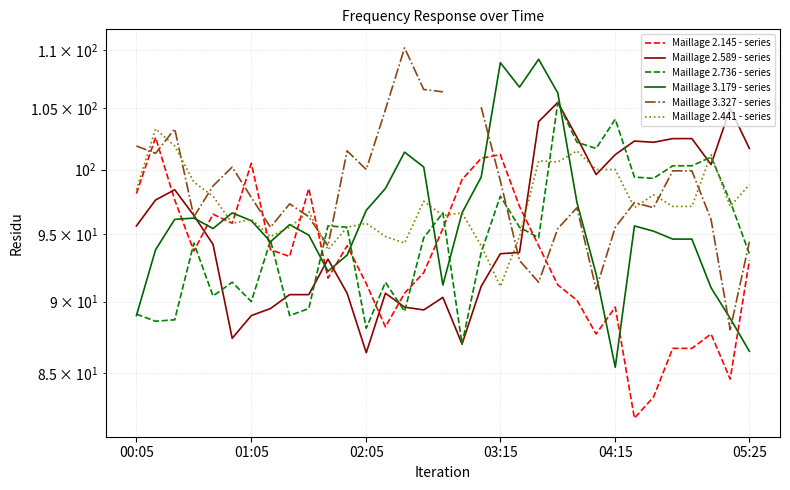

How many data points does each series have?

33